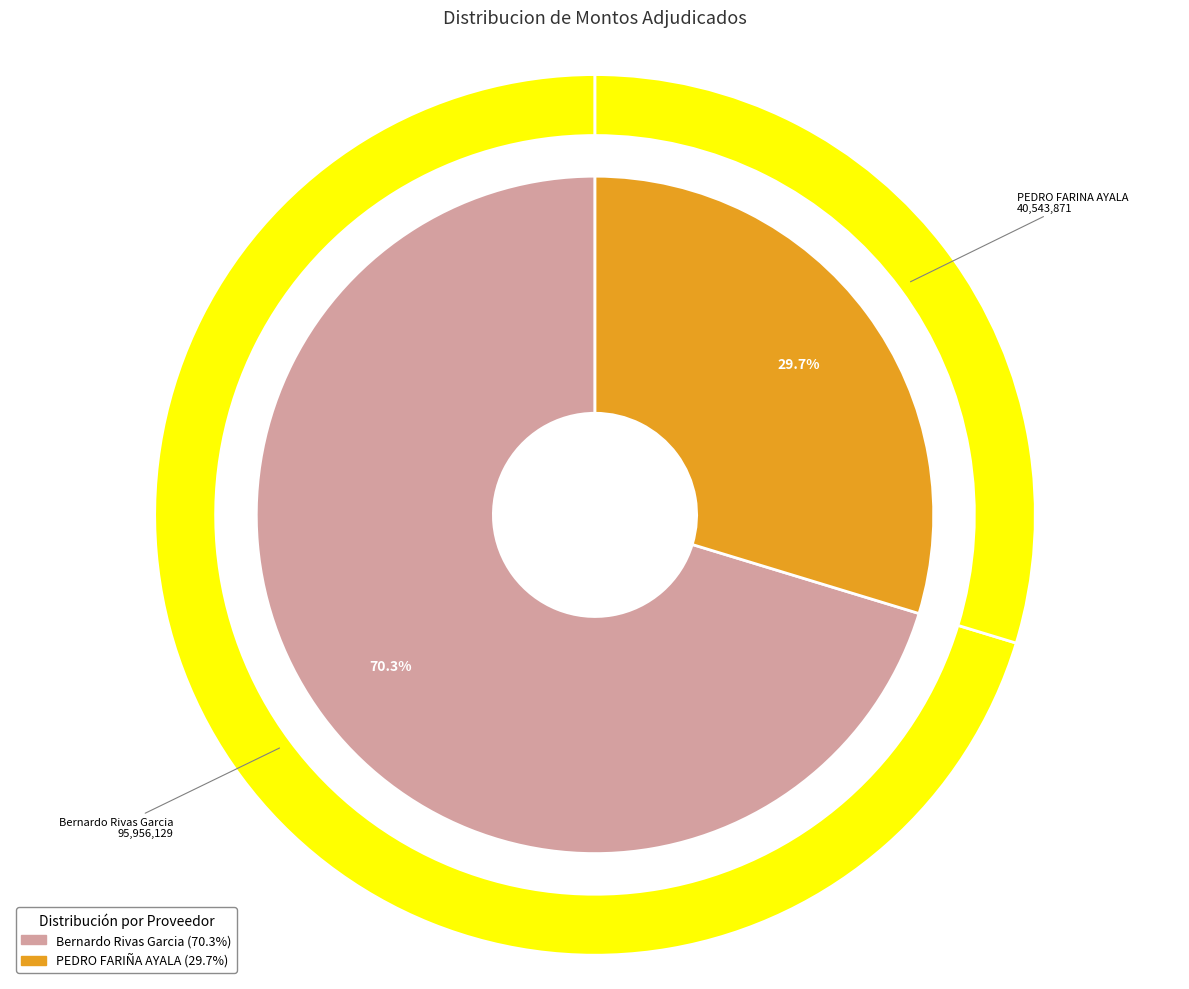

True or false: 420857-pedro-farina-ayala-2 accounts for 42% of the total.

False